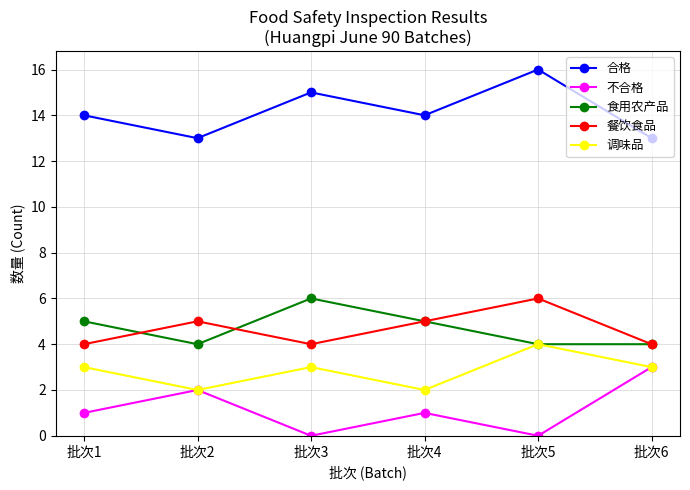

The 餐饮食品 series shows 2 at 批次4. True or false?

False